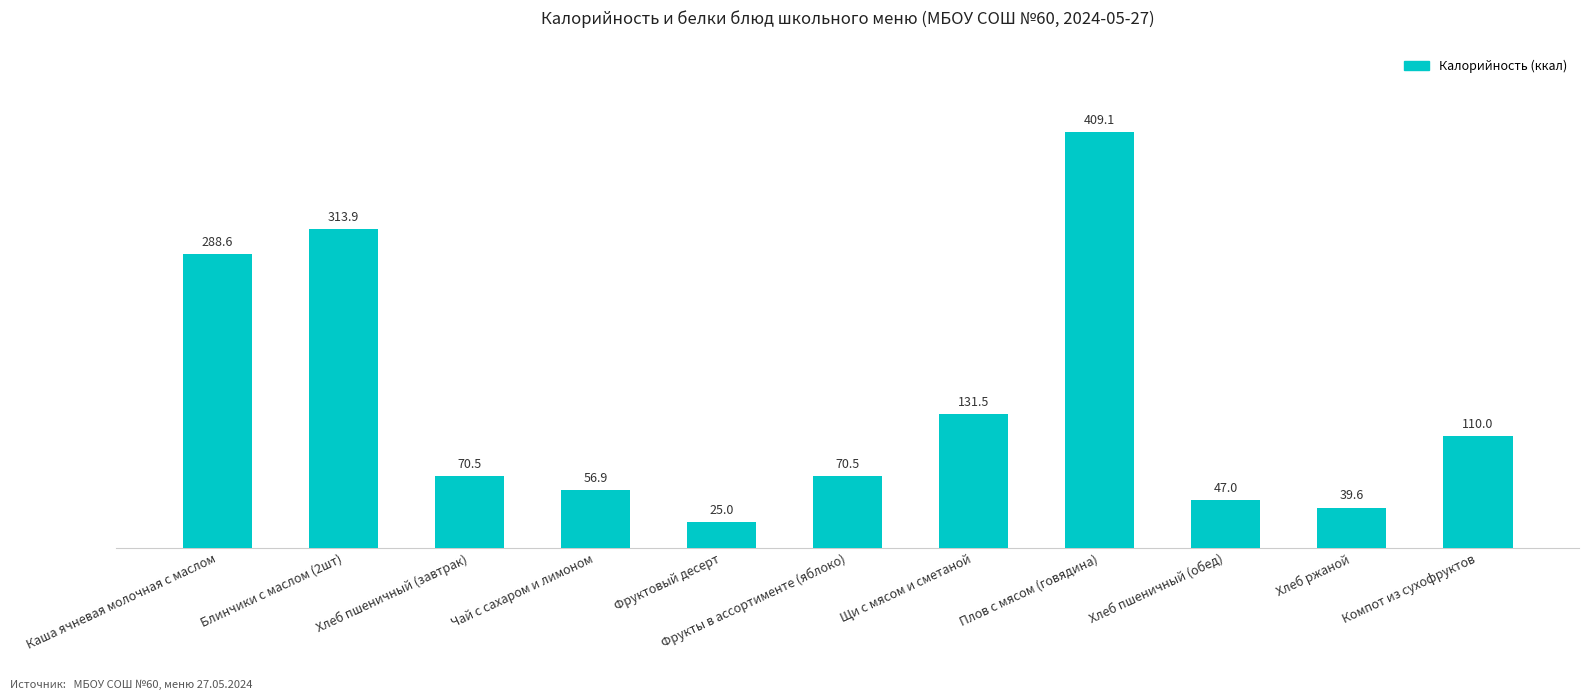

Are the bars horizontal?

No